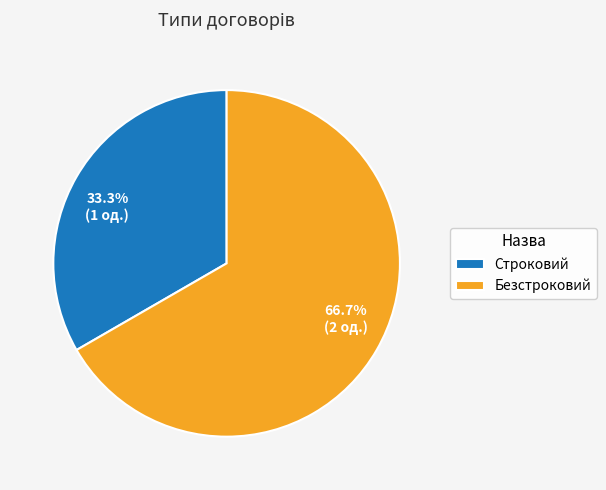

What percentage is NOT represented by Строковий?

66.7%